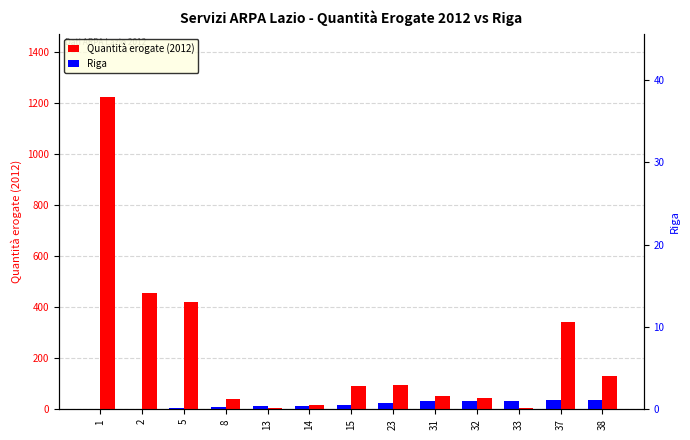

At which category is the sum across all series the highest?

1